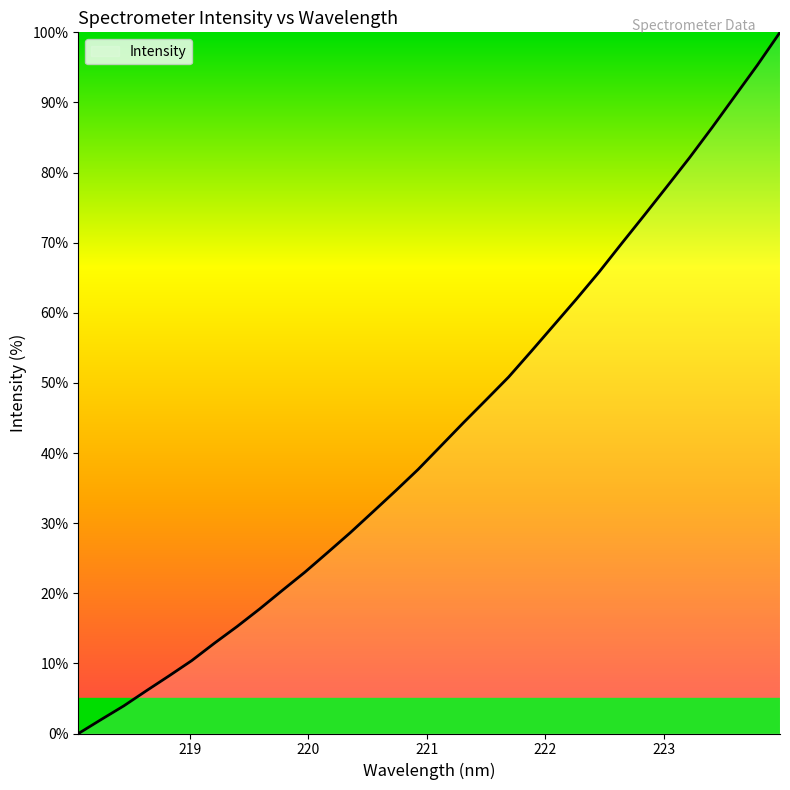

What is the maximum value shown in the chart?

100.0